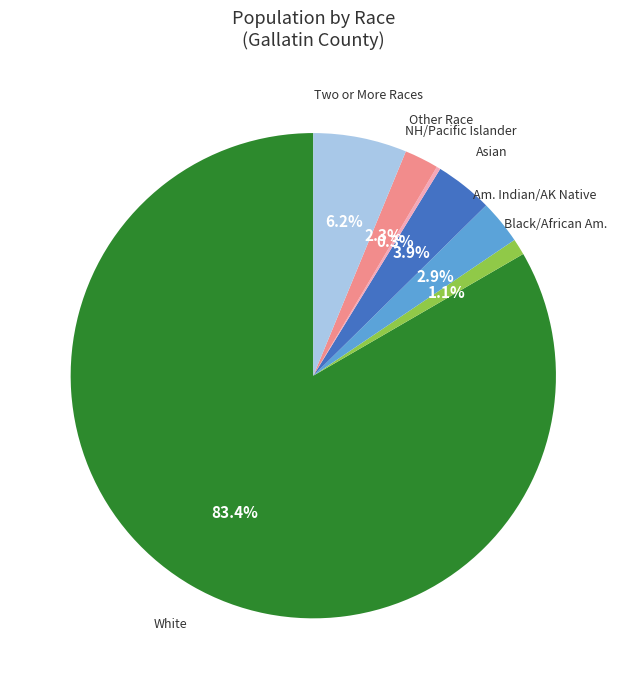

Does any single category account for the majority?

Yes